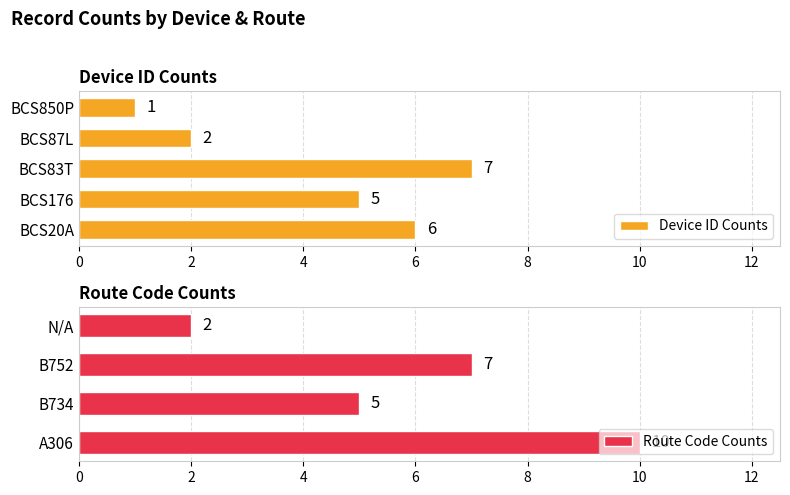

What is the change in value from BCS176 to BCS83T?

+2